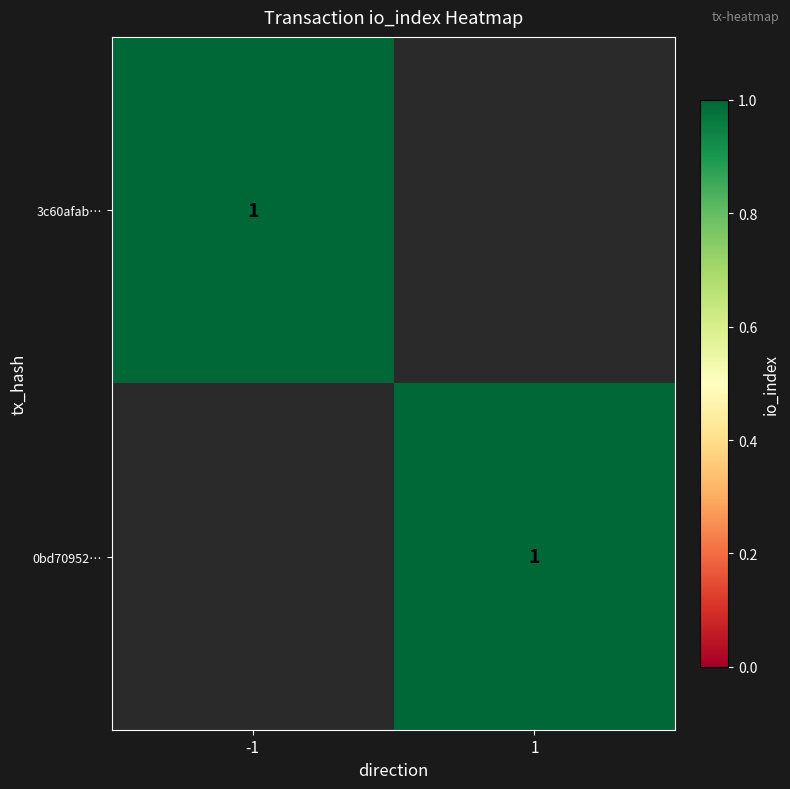

The value of -1 at 0 is 1. True or false?

True